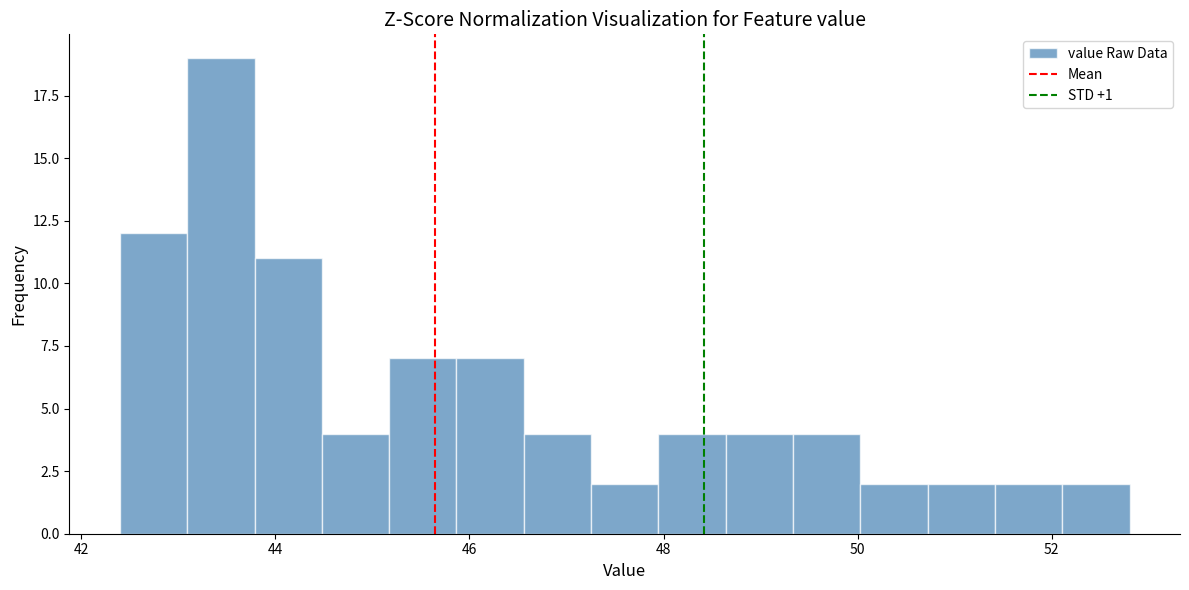

Read against the x-axis, roughly where is the centre of the tallest bar?

43.4